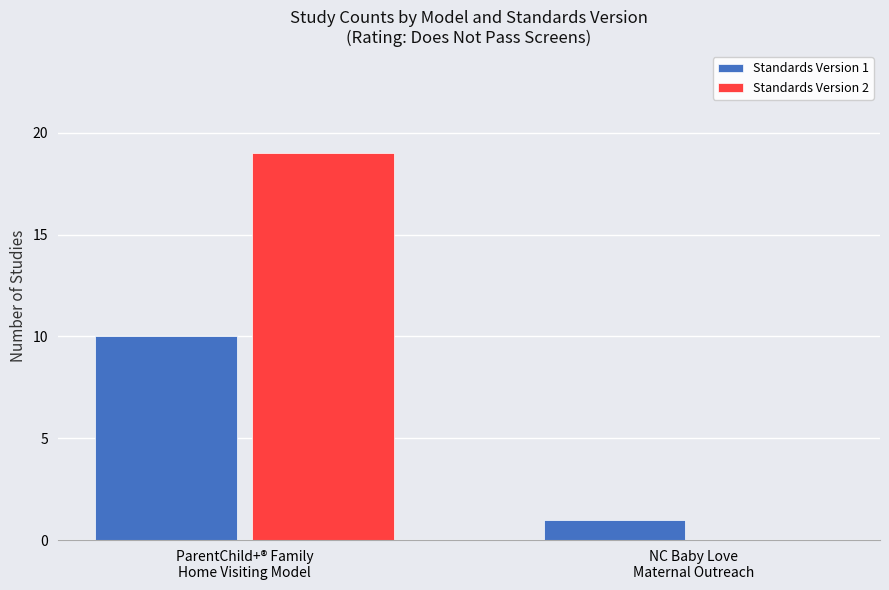

The Standards Version 2 series shows -10 at NC Baby Love
Maternal Outreach. True or false?

False